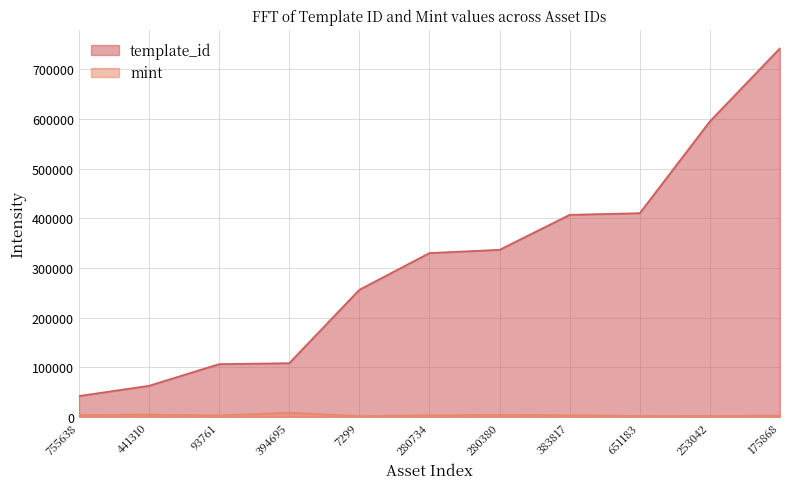

Which series has the largest range (max minus min)?

template_id